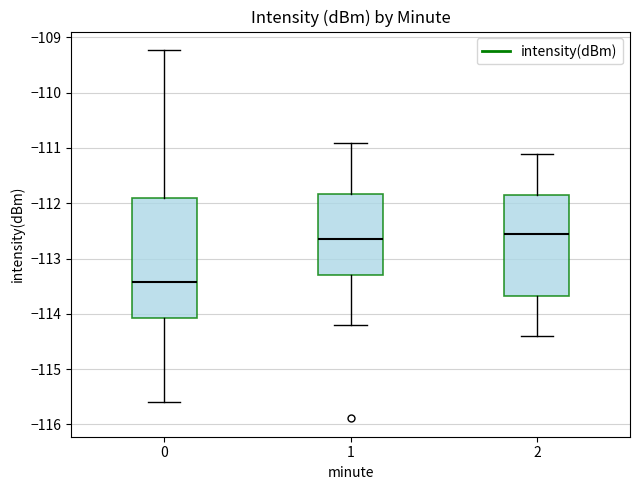

Reading left to right, transcribe this box plot: for each box, give where its median line is, the range the box spans, and where its two whiskers end, as read against the y-axis. The values are not printed on the chart, so give them approximately, as read against the axis.

0: median -113.4, box -114.1 to -111.9, whiskers -115.6 to -109.2
1: median -112.6, box -113.3 to -111.8, whiskers -114.2 to -110.9
2: median -112.5, box -113.7 to -111.8, whiskers -114.4 to -111.1